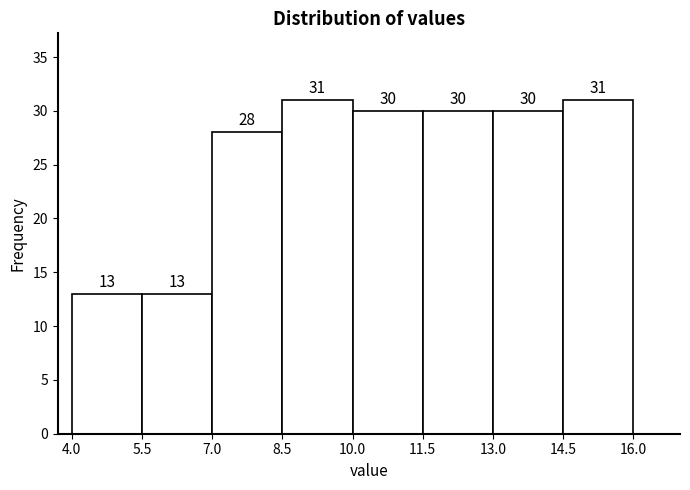

How tall is the bar that spans 11.5 to 13.0 on the x-axis?

30